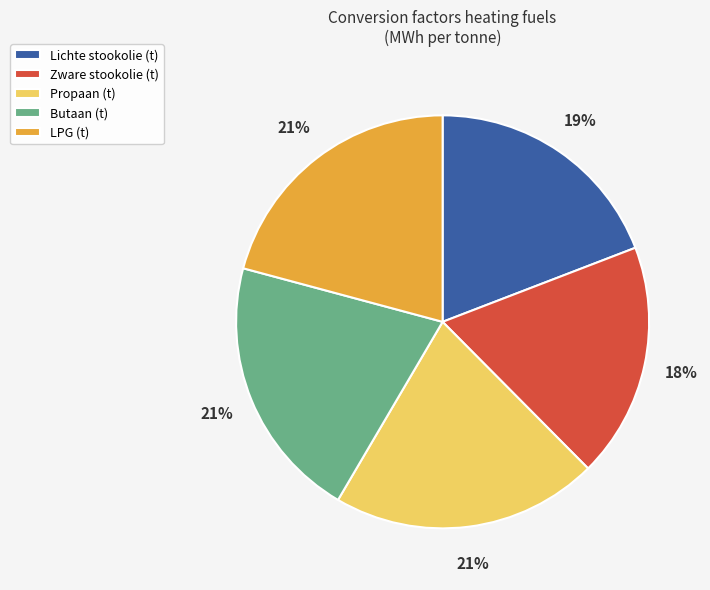

Does any single category account for the majority?

No